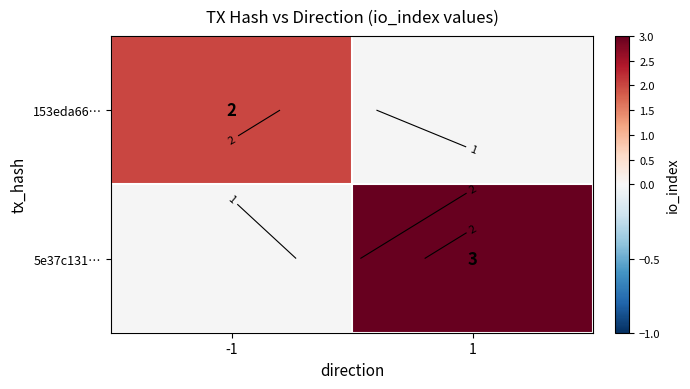

True or false: 5e37c131… has a value of 5.0 at 1.

False